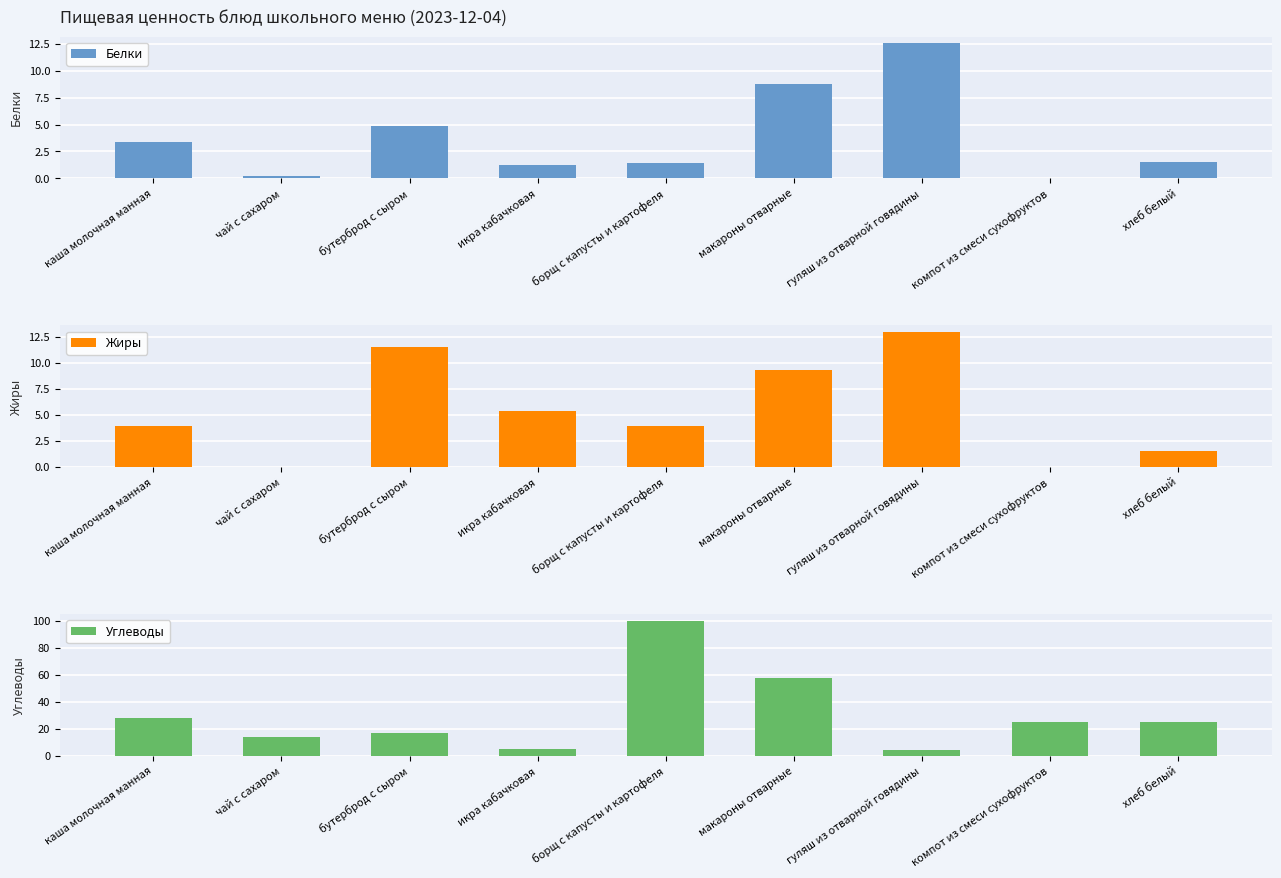

What is the difference between the second highest and second lowest values in the Белки series?

8.6